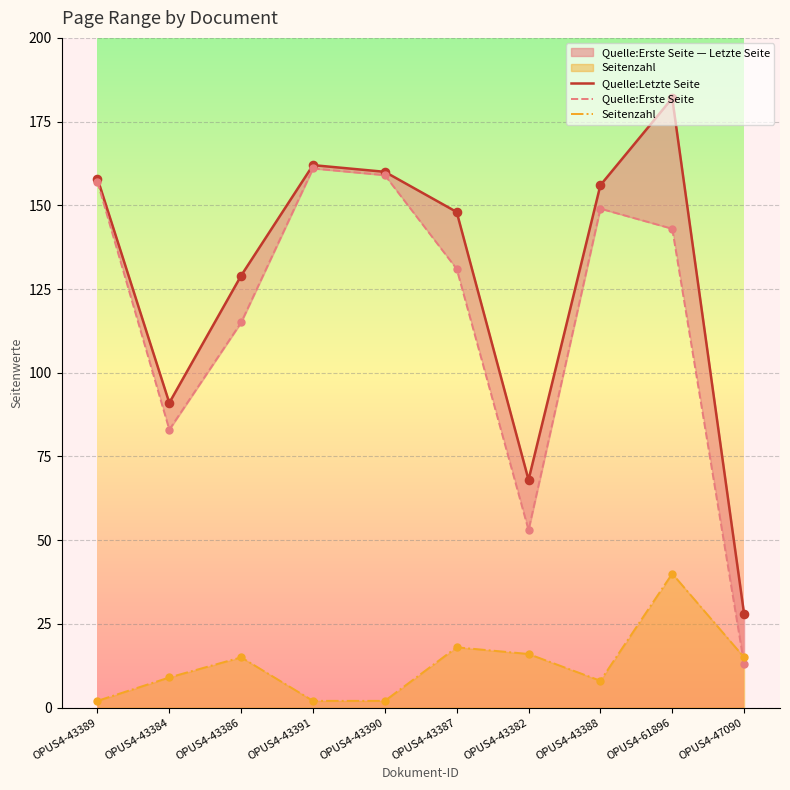

Which series has the largest total across all categories?

Quelle:Letzte Seite